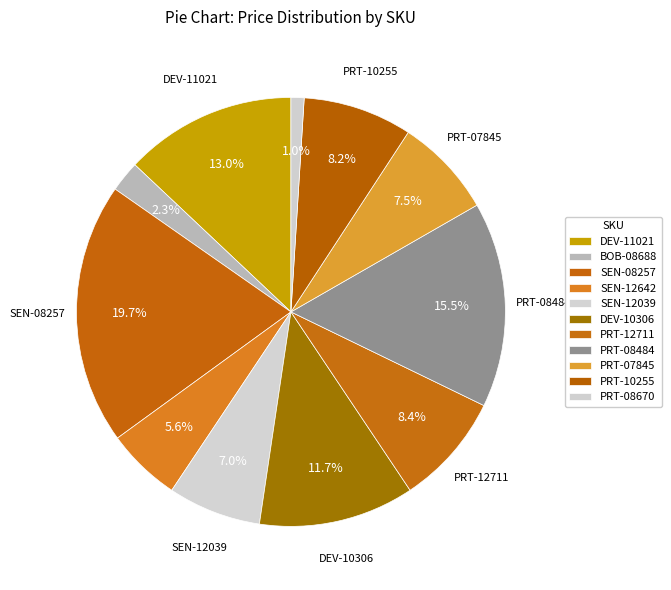

Approximately how many times larger is the value at DEV-11021 compared to PRT-07845?

1.7